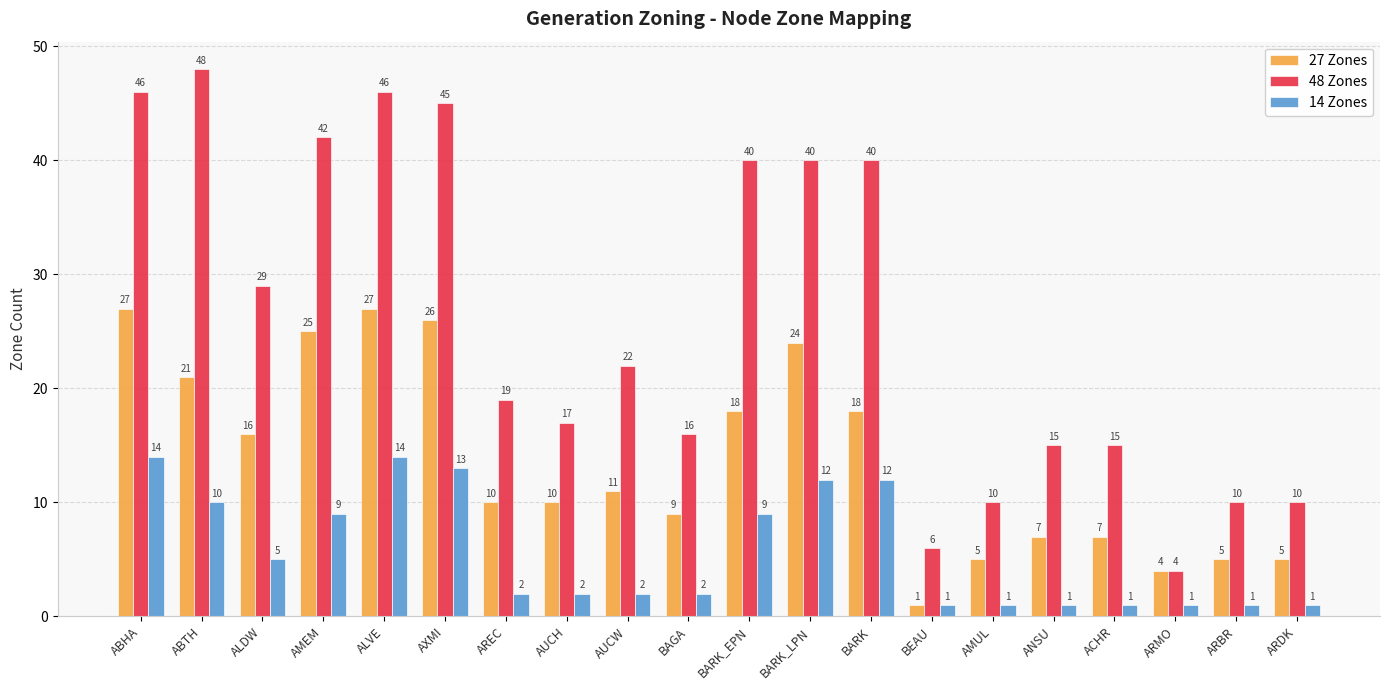

Is it true that 14 Zones equals 0 at AREC?

False